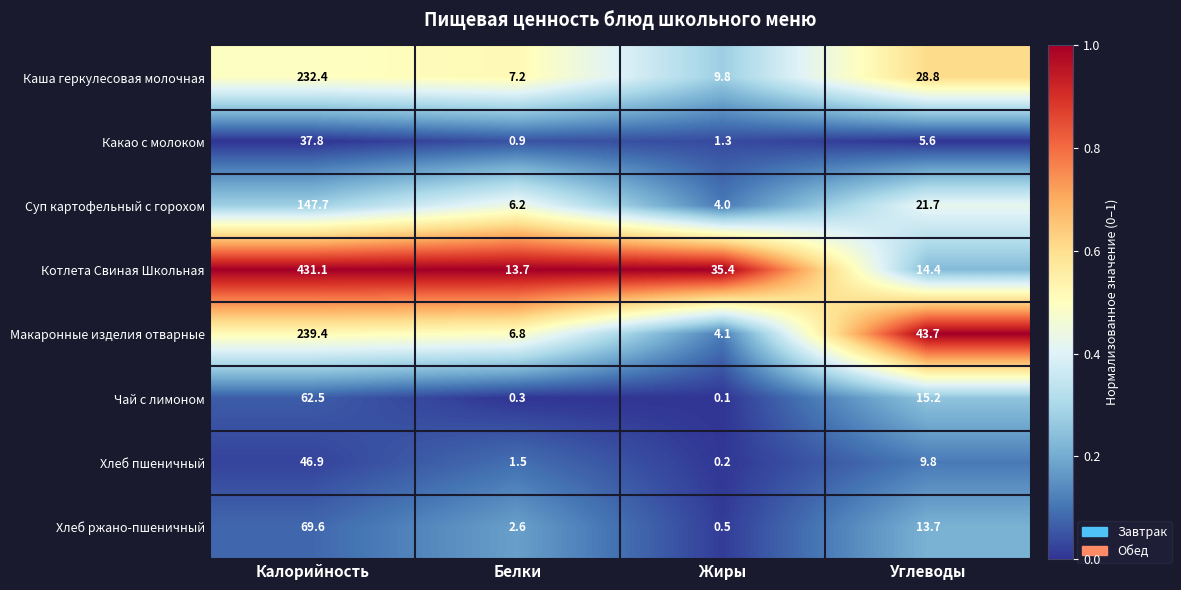

Is it true that Макаронные изделия отварные equals 4.1 at Жиры?

True